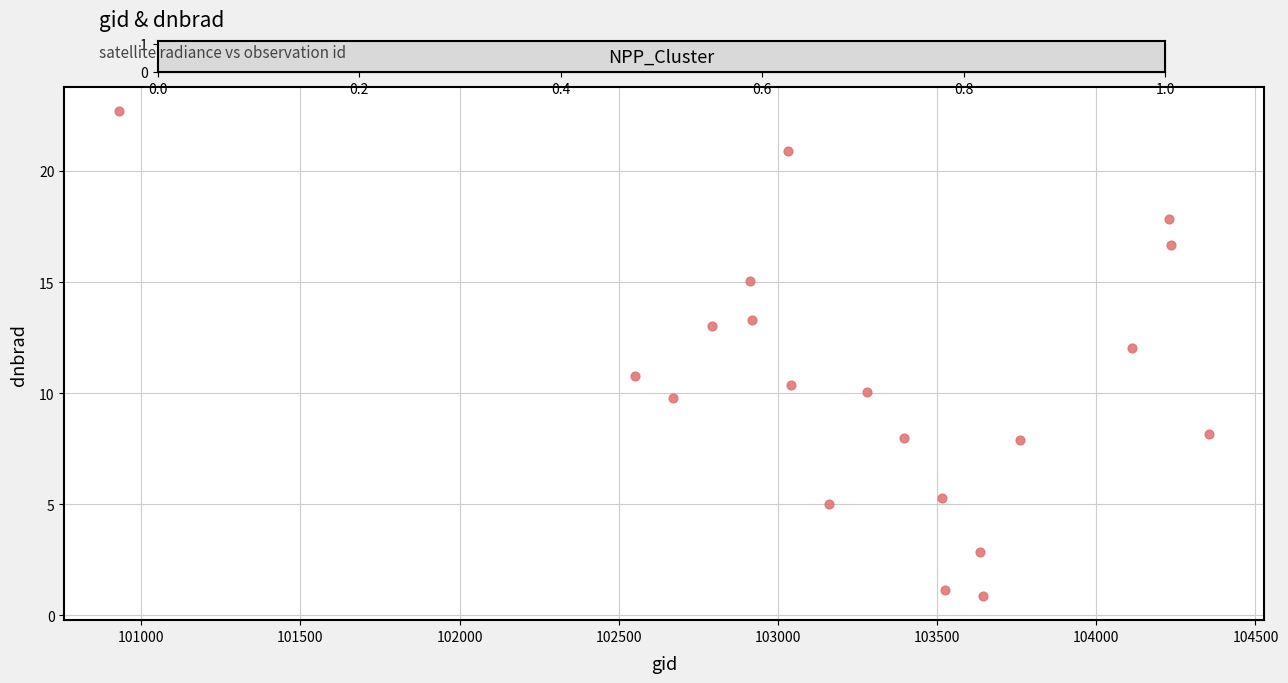

What Y value in the scatter plot is closest to 11?

10.8